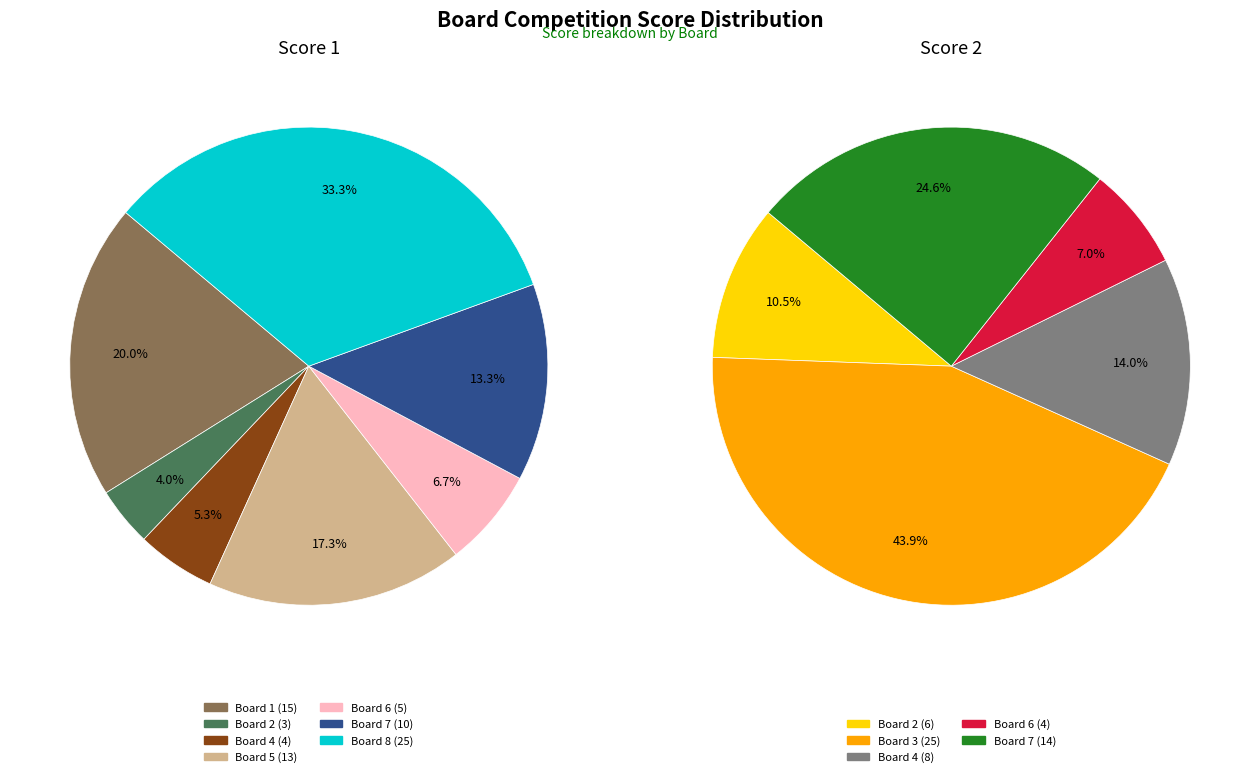

Does Board 8 account for over 50% of the chart?

No